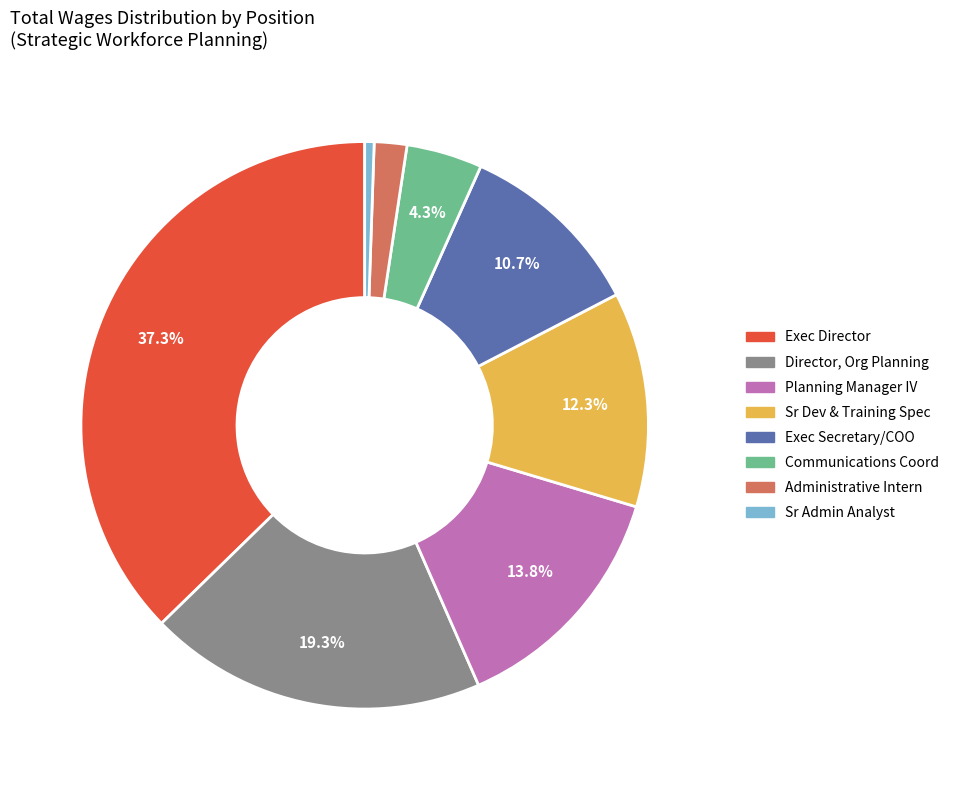

Is there any slice that represents more than half of the pie?

No